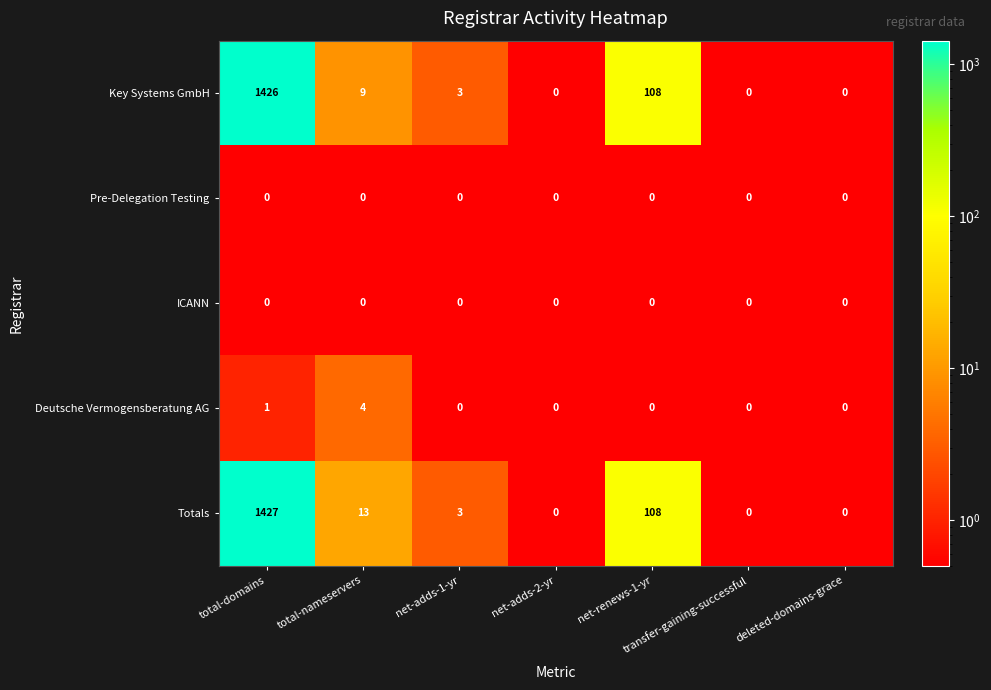

The Deutsche Vermogensberatung AG series shows 0 at net-adds-1-yr. True or false?

True